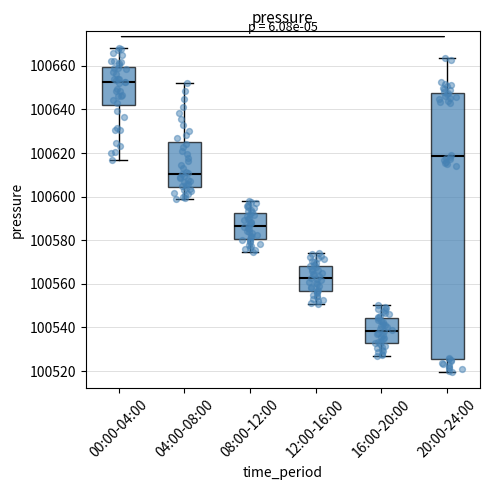

Which box's median line is the lowest?

16:00-20:00